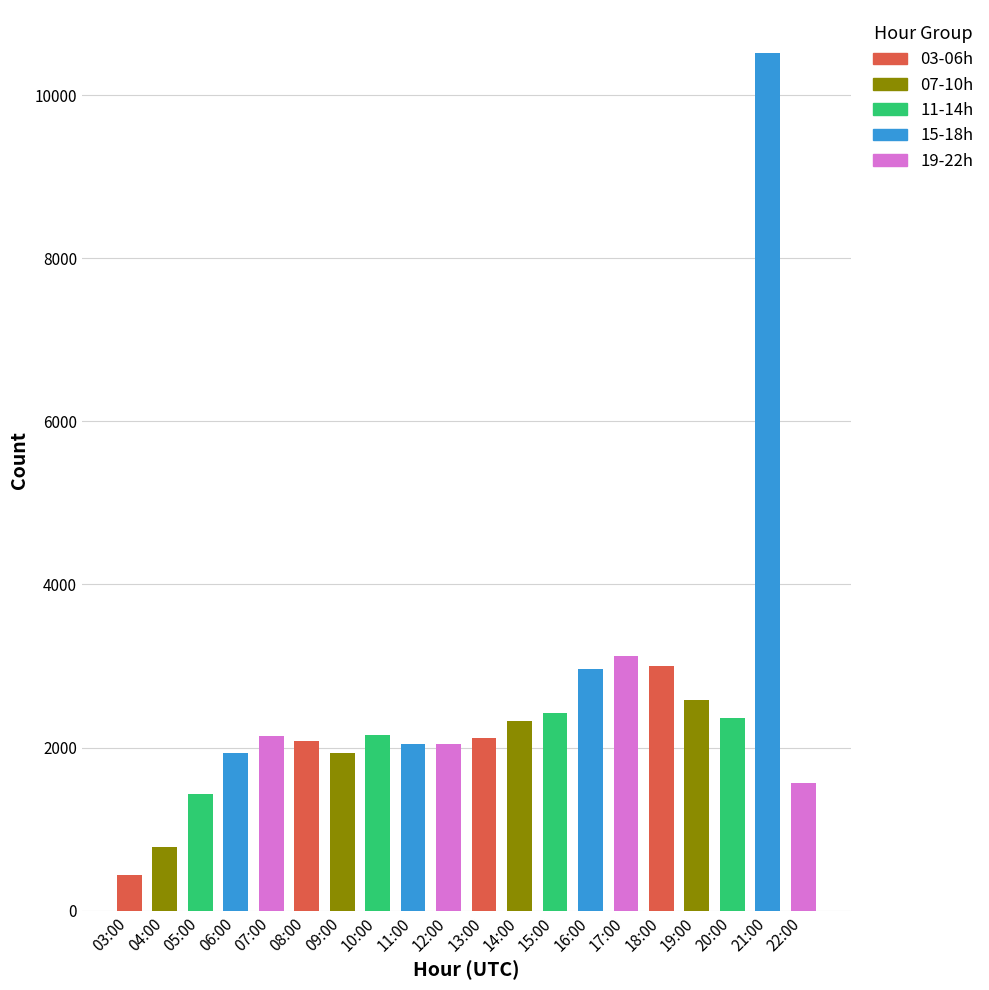

What value does the data have at 03:00, to the nearest 100?

400